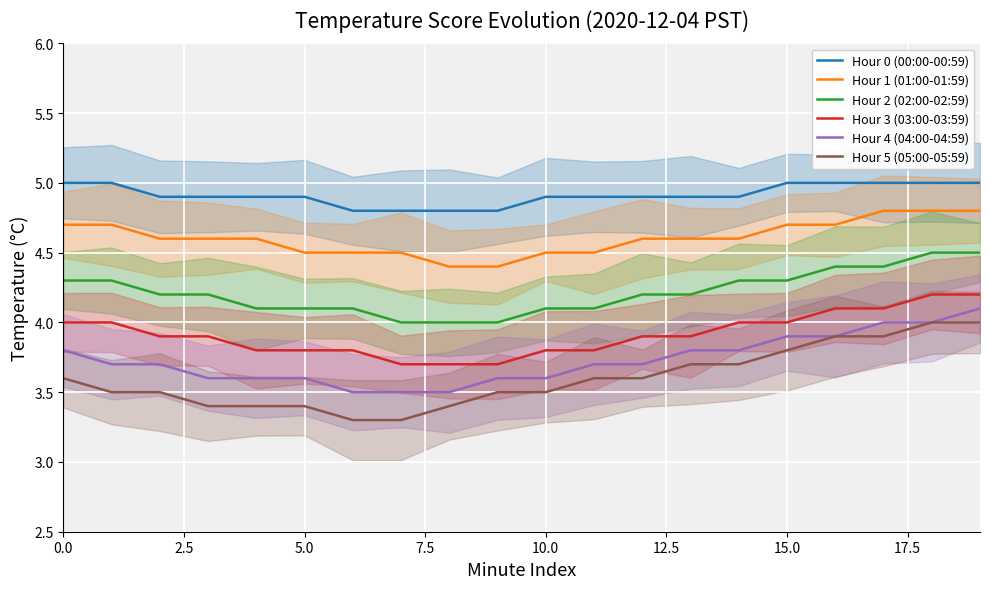

Which series has the largest range (max minus min)?

Hour 5 (05:00-05:59)